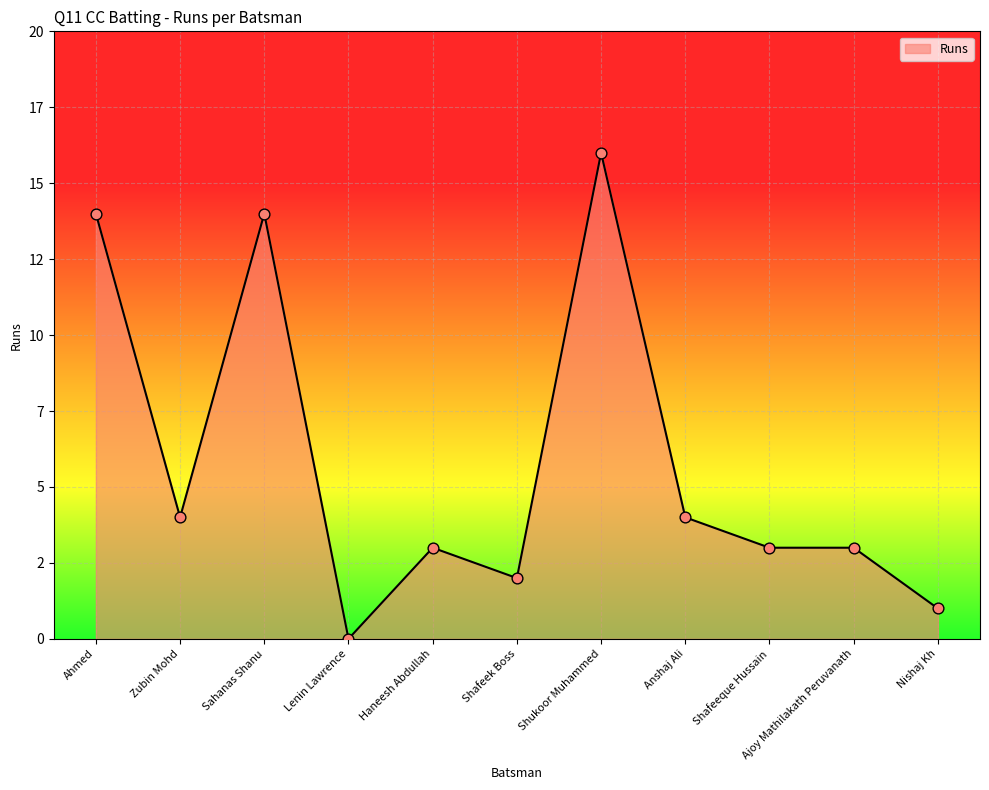

Approximately how many times larger is the value at Shafeek Boss compared to Ajoy Mathilakath Peruvanath?

0.7